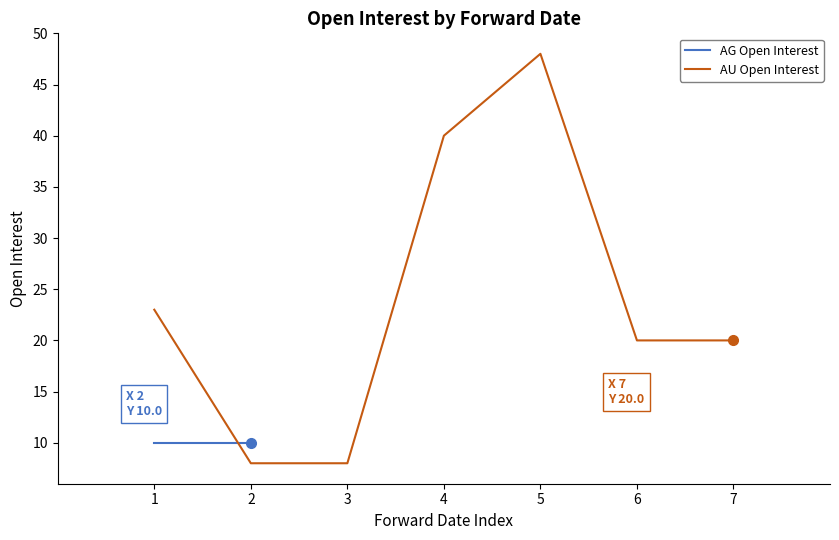

Count the values in the range 8 to 40.

6